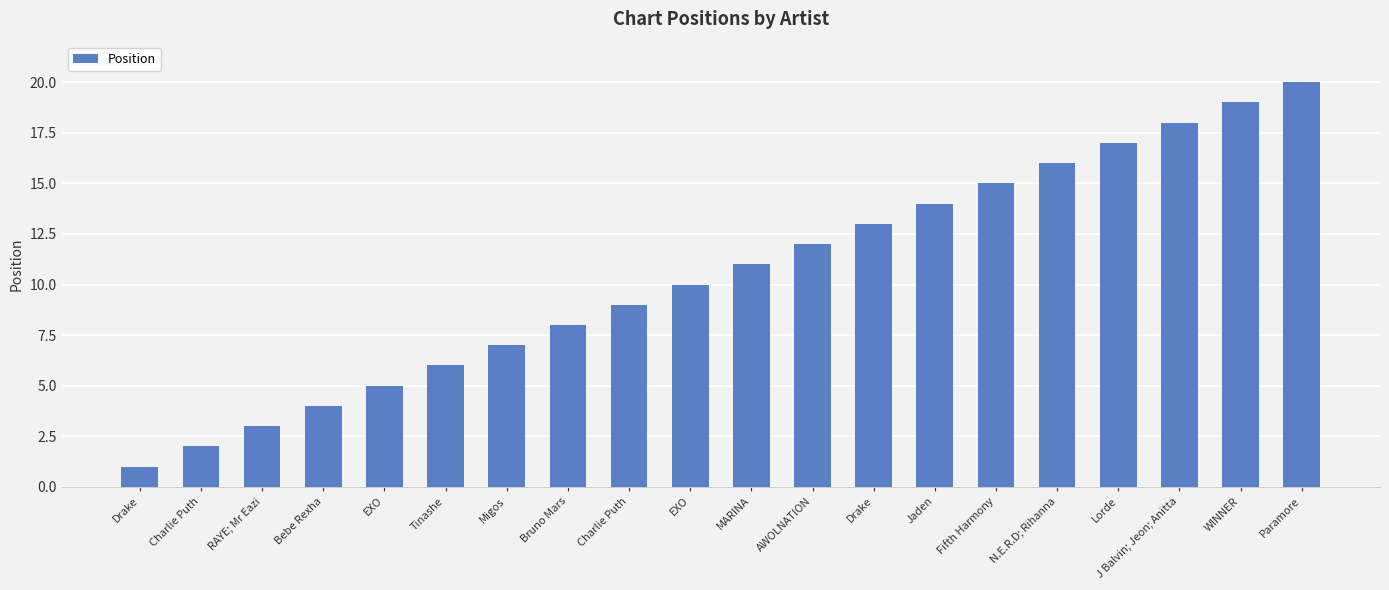

Are the bars horizontal?

No